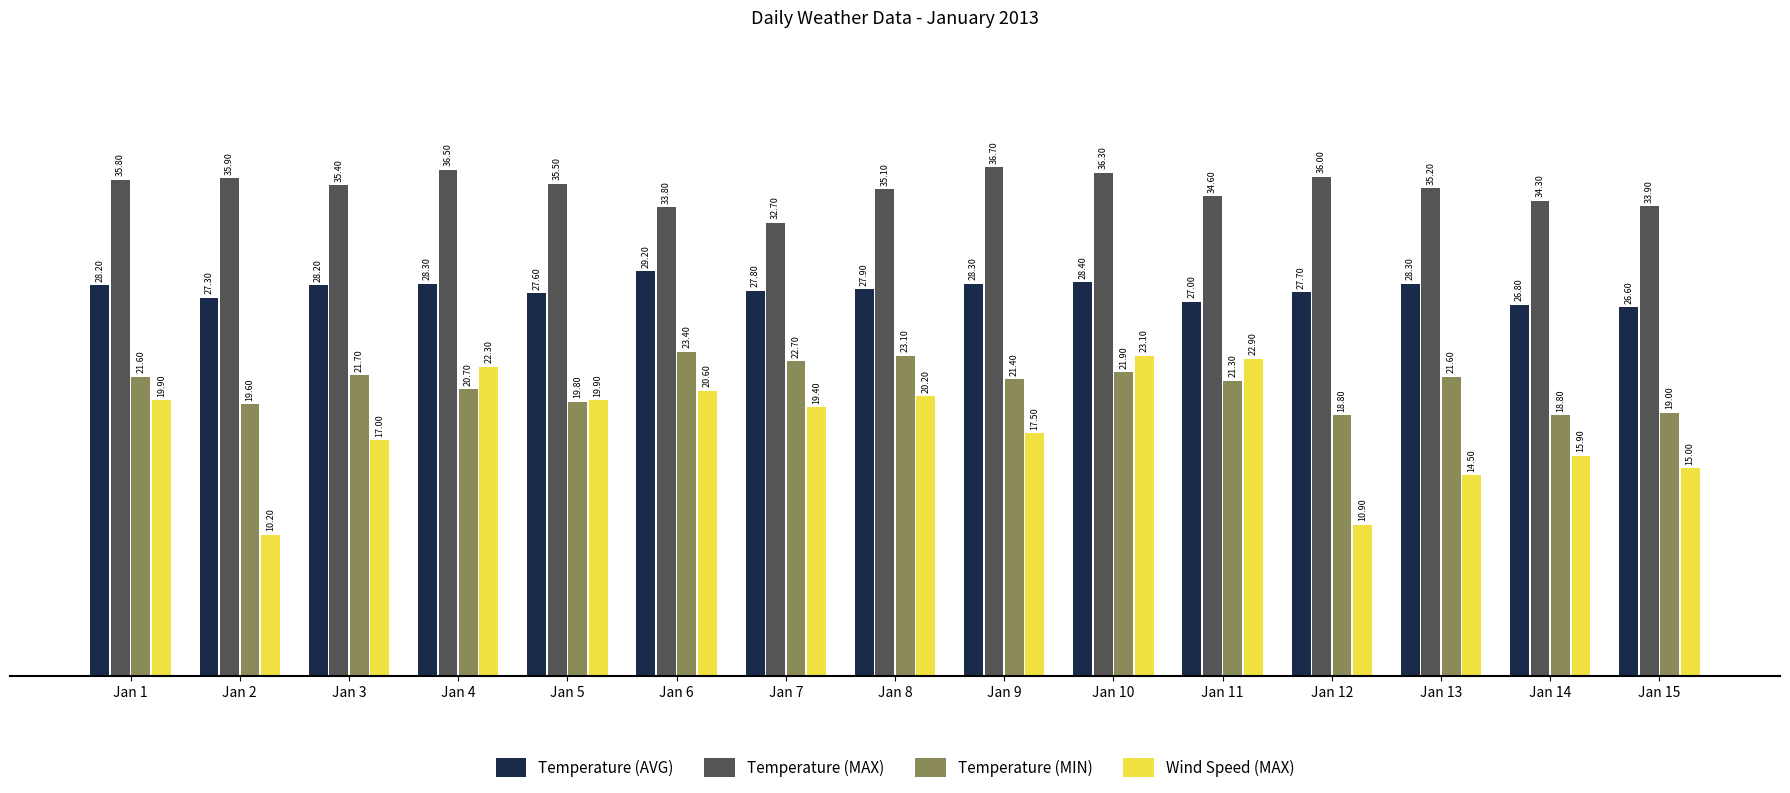

How many data points in Temperature (AVG) are less than 27?

2